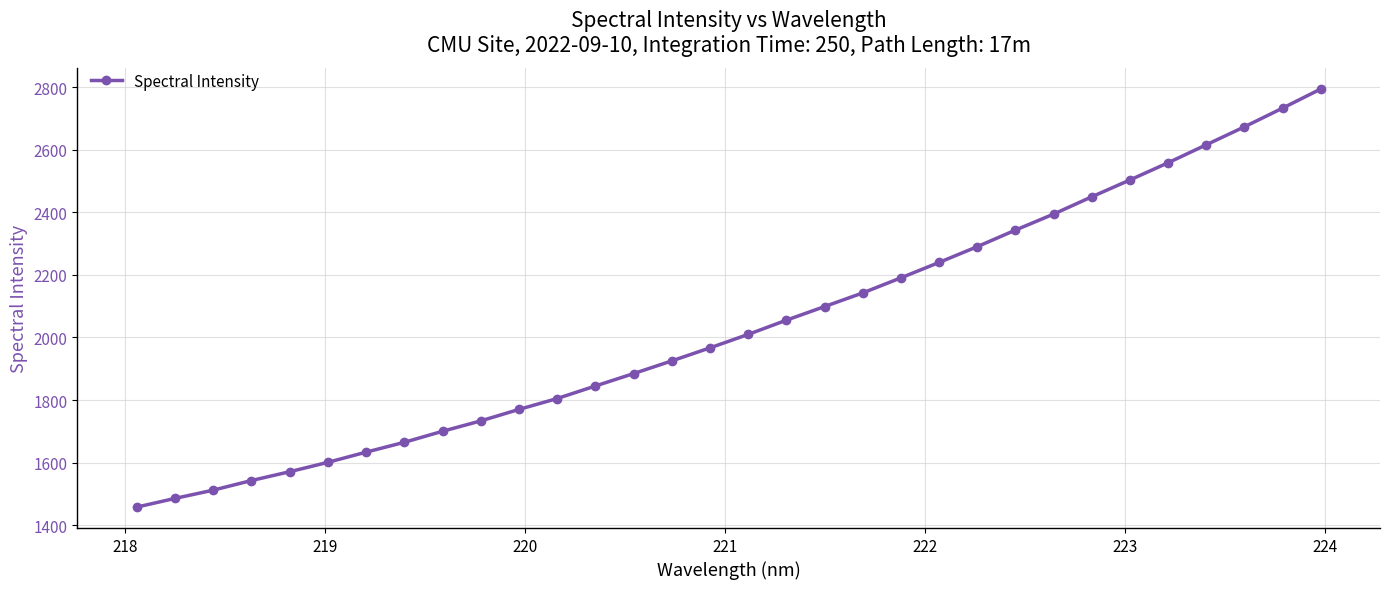

What is the maximum value shown in the chart?

2793.9